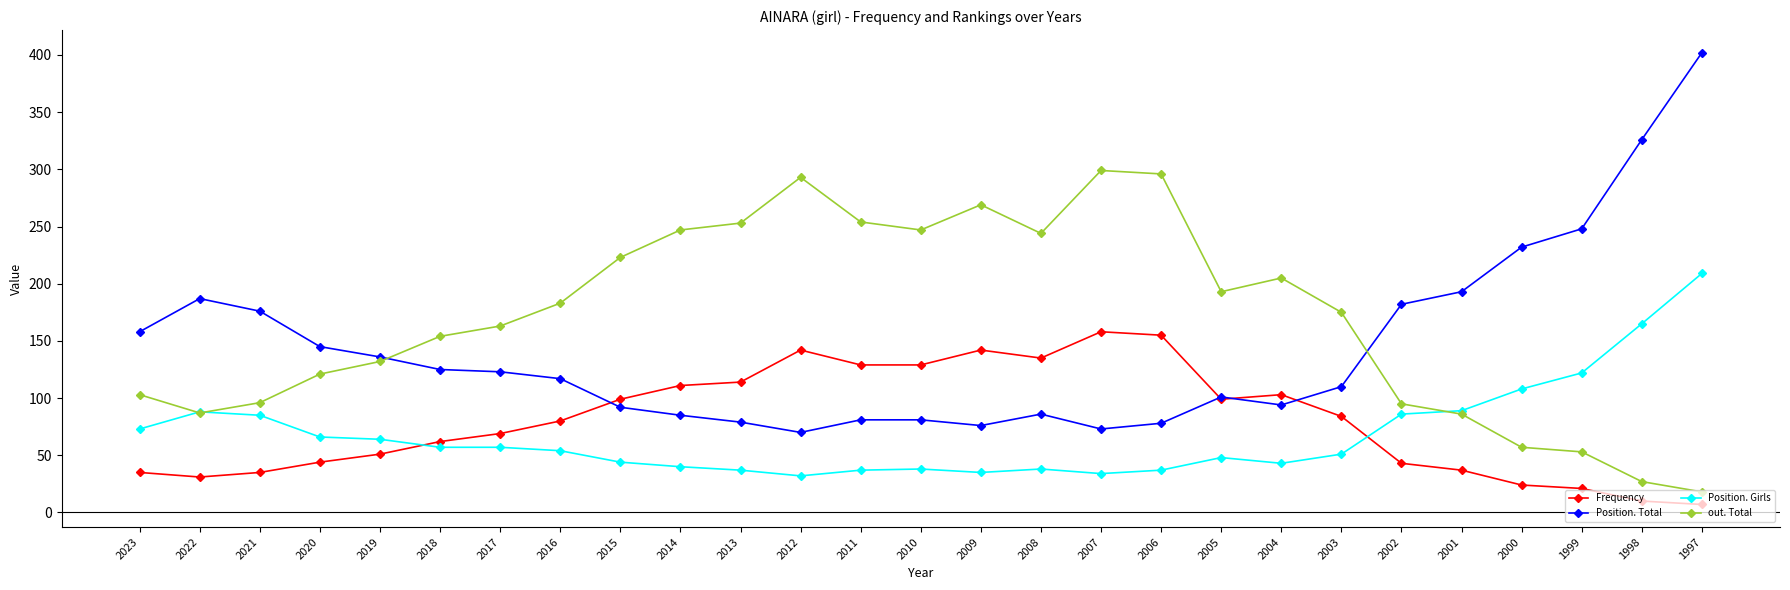

Is the value of out. Total at 2014 greater than the value of Position. Girls at 2016?

Yes